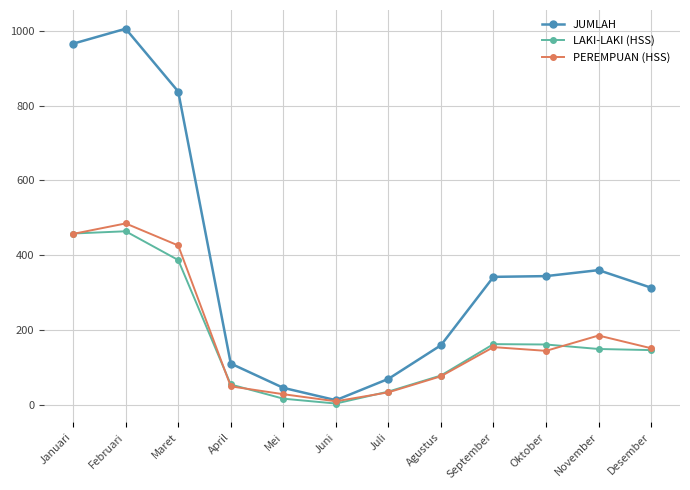

What is the total value across all series at Juli?

137